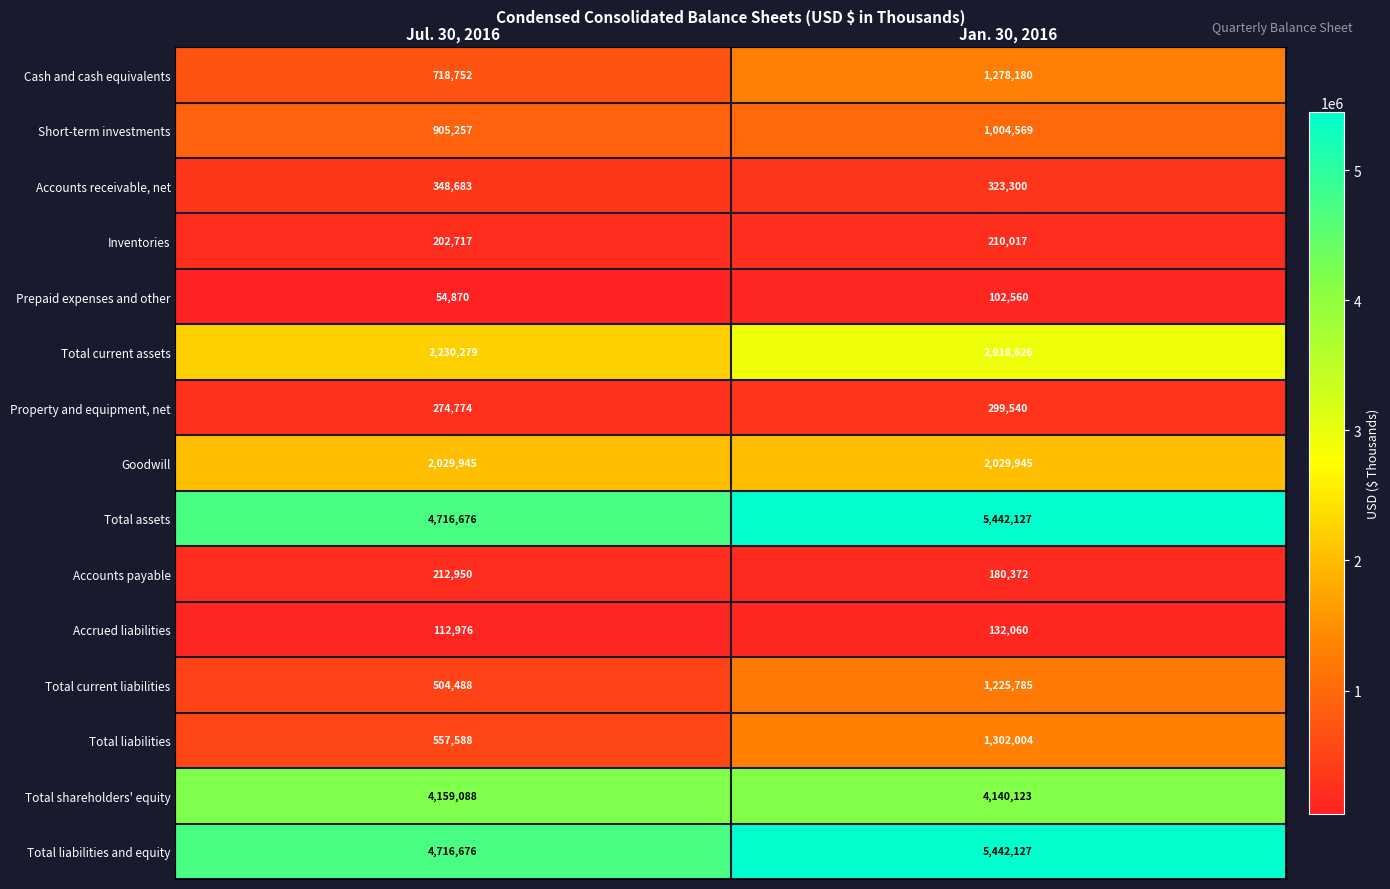

What is the spread (max minus min) of values at Jul. 30, 2016?

4661806